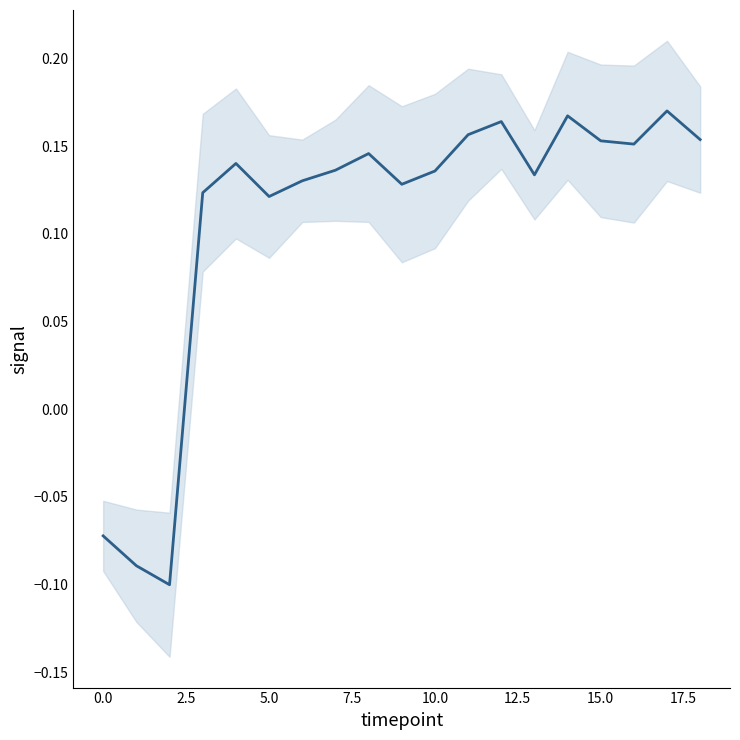

The chart shows a value of 0.1 at 10.0. True or false?

True